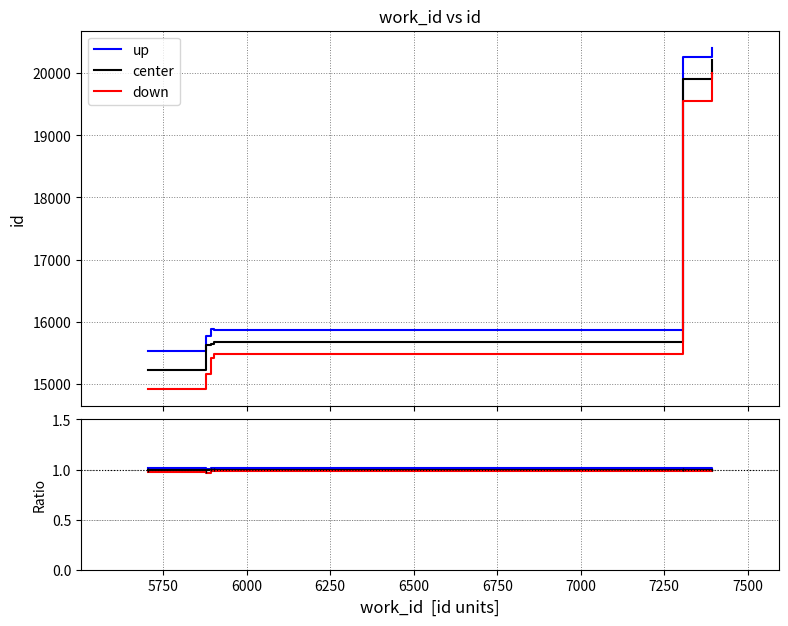

The value of up at 6000 is 1.0. True or false?

True